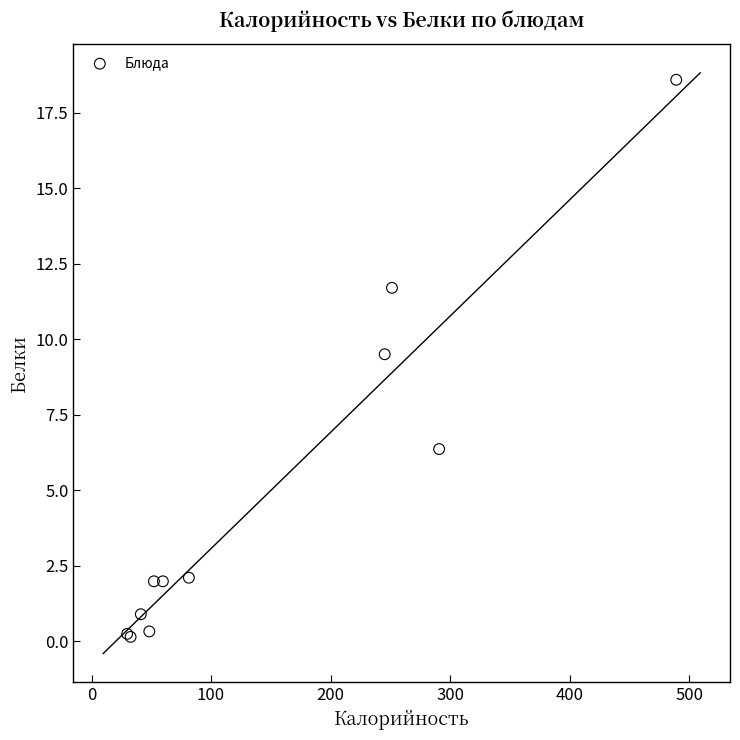

What Y value in the scatter plot is closest to 9?

9.5